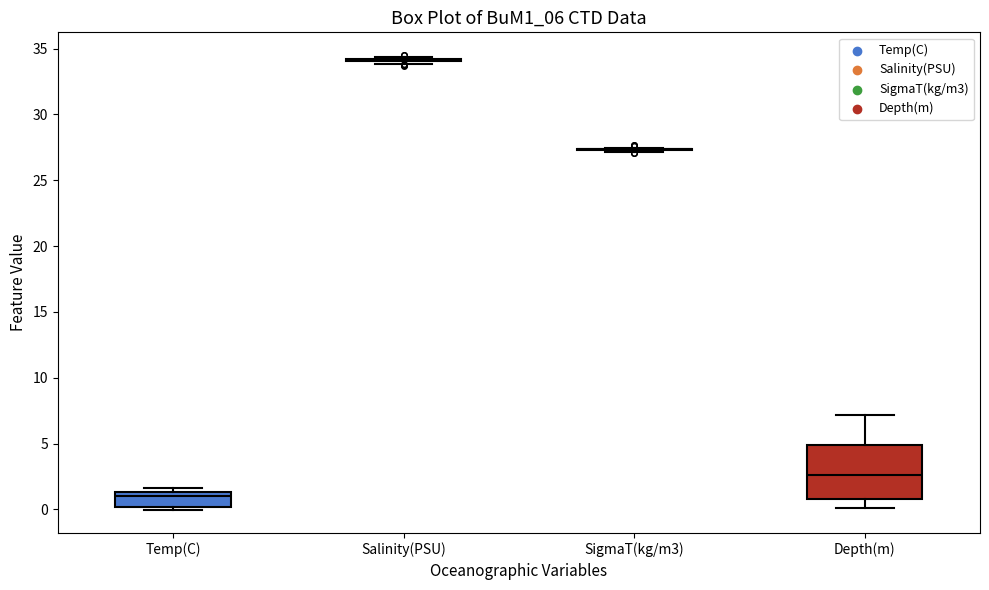

Reading left to right, read every box against the y-axis: the position of its median line, the range the box covers, and the ends of its whiskers. The values are not printed on the chart, so give them approximately, as read against the axis.

Temp(C): median 1.0, box 0.0 to 1.5, whiskers 0.0 (just below the box's lower edge) to 1.5 (just above the box's upper edge)
Salinity(PSU): box collapsed to a line at 34.0, whiskers 34.0 to 34.5
SigmaT(kg/m3): box collapsed to a line at 27.5, whiskers 27.0 to 27.5
Depth(m): median 2.5, box 1.0 to 5.0, whiskers 0.0 to 7.0